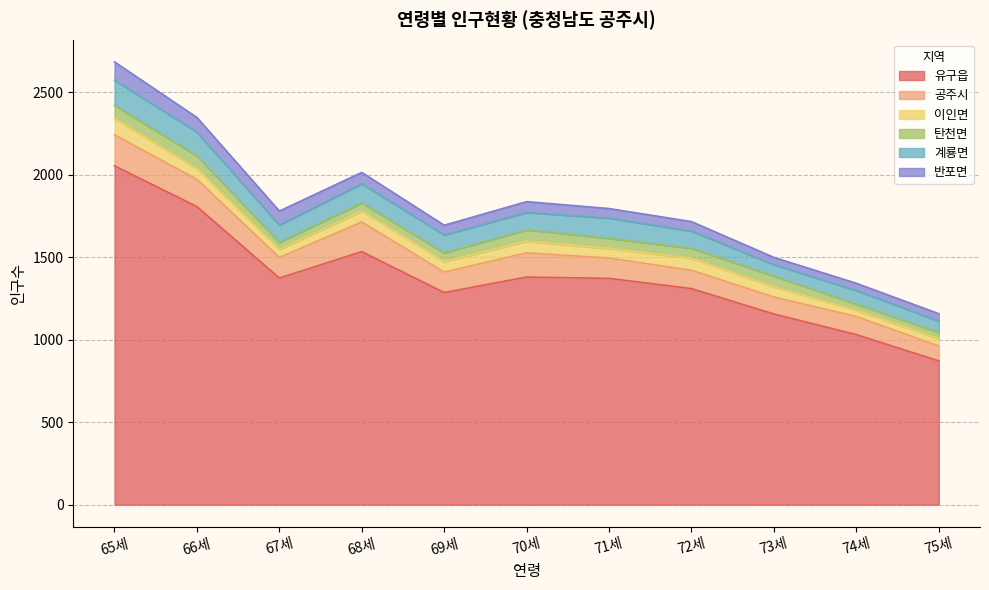

At which category is the sum across all series the highest?

65세